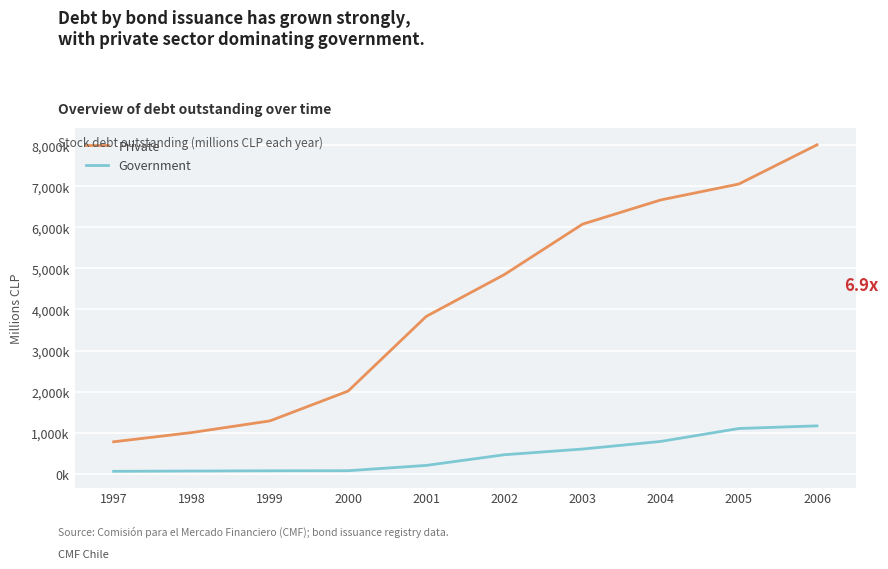

True or false: Government and Private intersect in this chart.

False